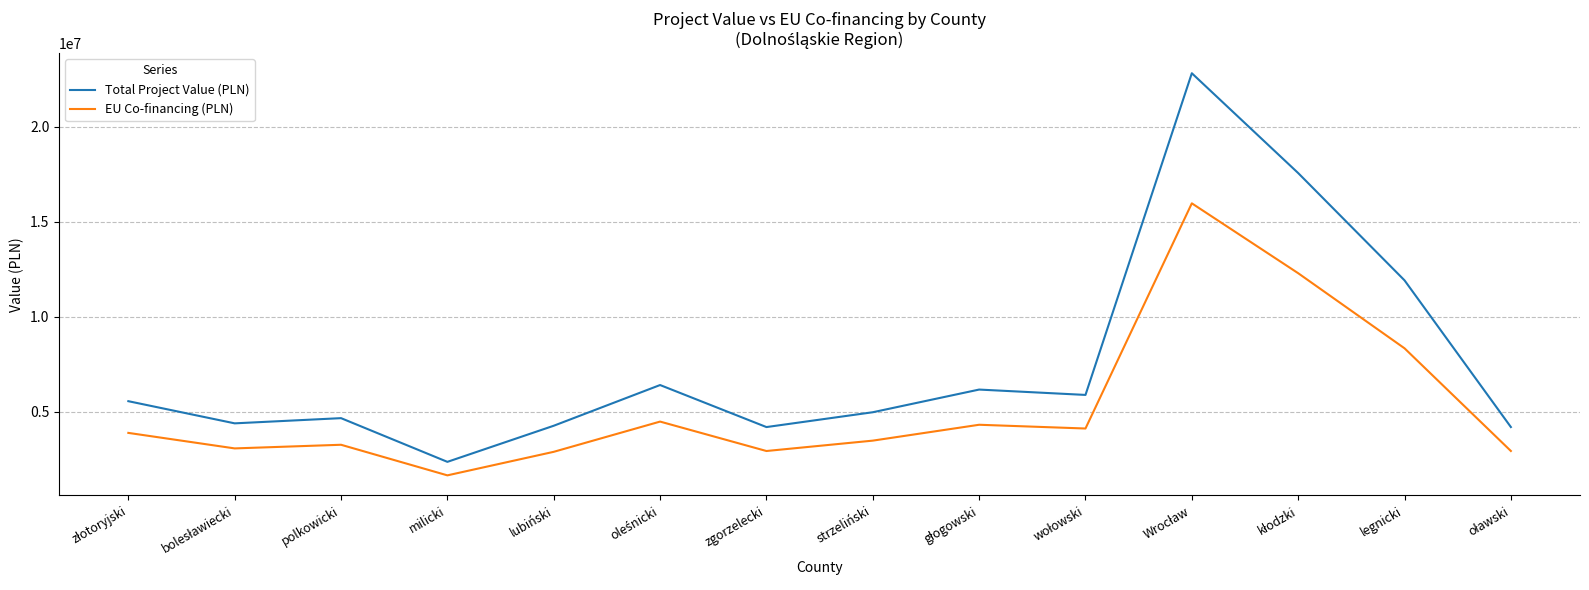

Which category has the lowest value across all series?

milicki